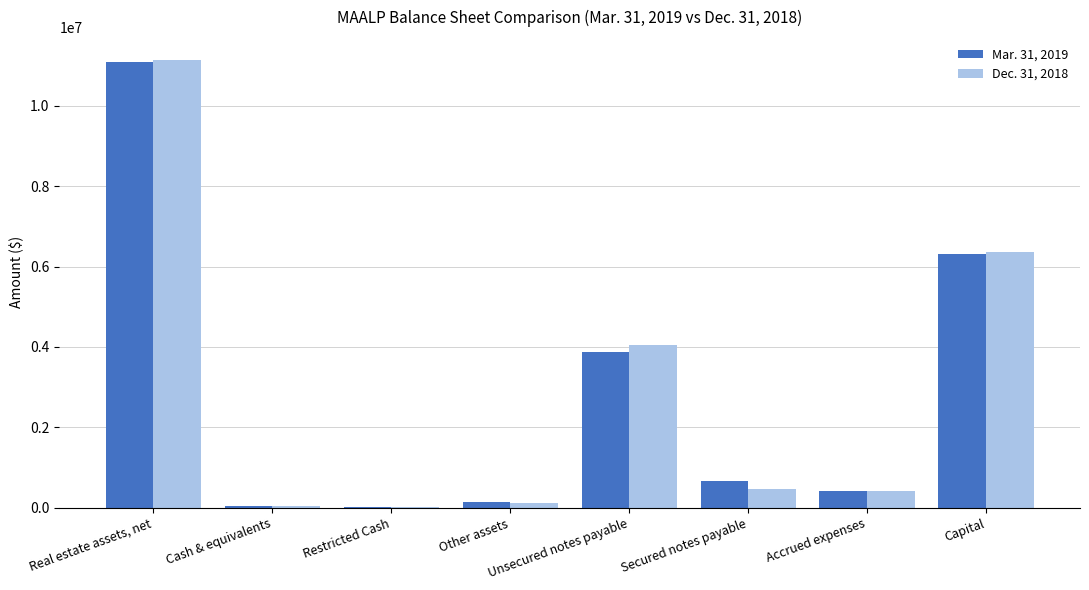

Which category has the highest value in the Mar. 31, 2019 series?

Real estate assets, net